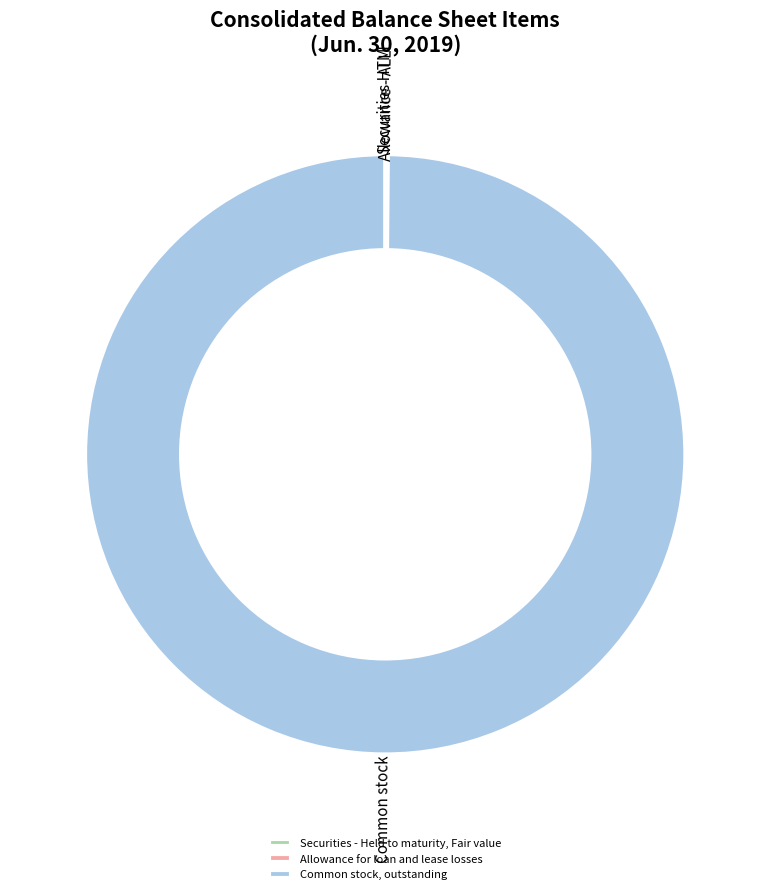

How much of the chart is everything except Securities - Held to maturity, Fair value?

100.0%